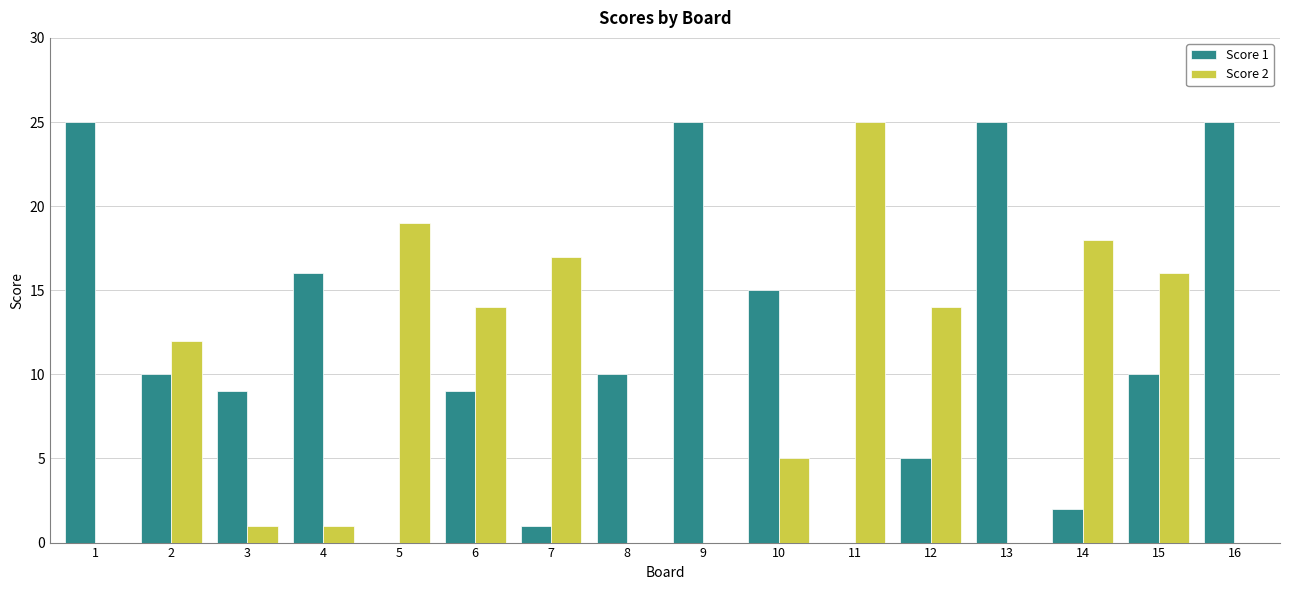

Which series changed the most between 10 and 11?

Score 2